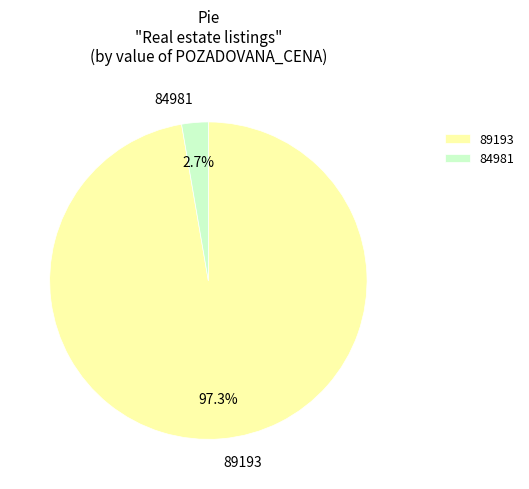

True or false: 84981 accounts for 3% of the total.

True